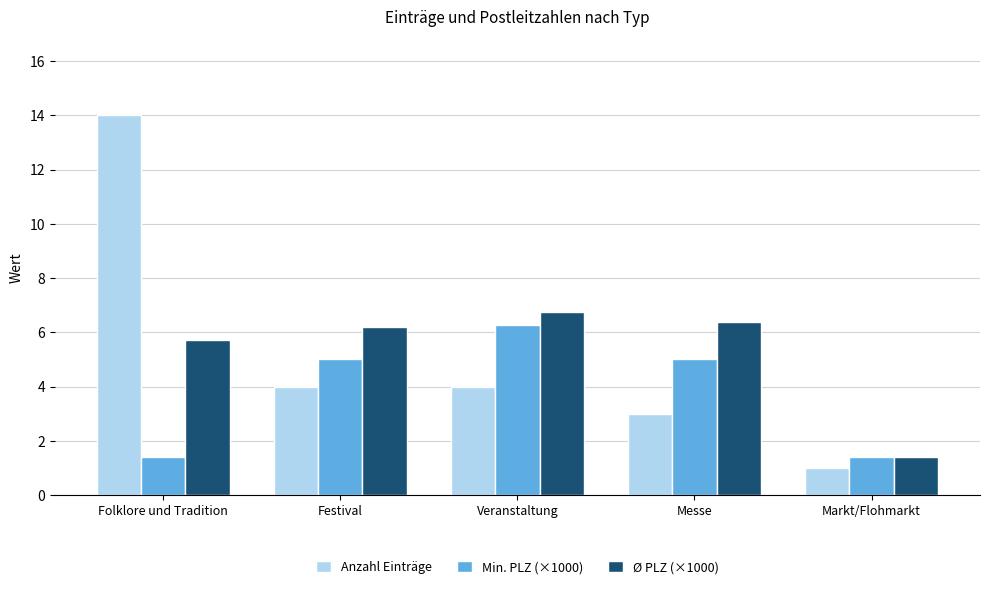

At which category is the sum across all series the highest?

Folklore und Tradition